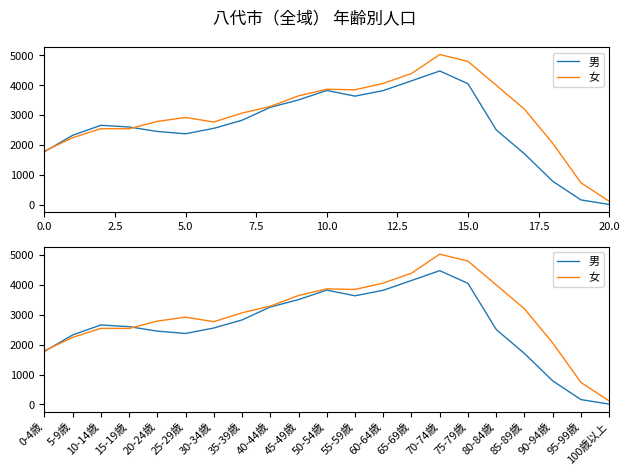

Rank the series by their average value, from lowest to highest.

男, 女